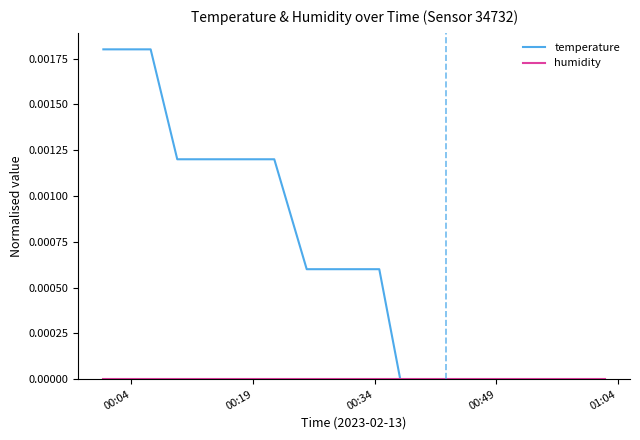

Is this an area chart (filled region under the line)?

No